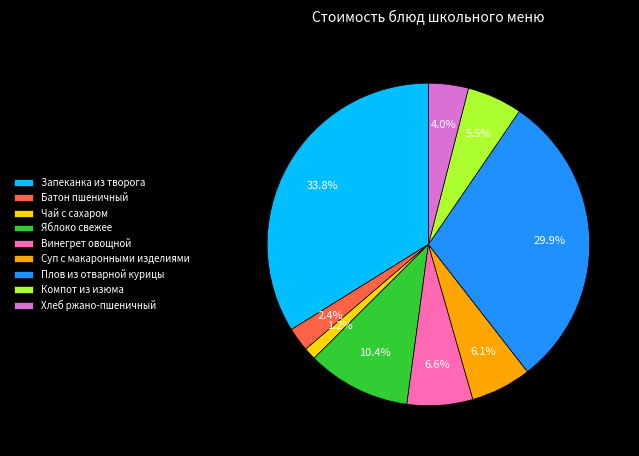

Rank the categories by value from highest to lowest.

Запеканка из творога, Плов из отварной курицы, Яблоко свежее, Винегрет овощной, Суп с макаронными изделиями, Компот из изюма, Хлеб ржано-пшеничный, Батон пшеничный, Чай с сахаром